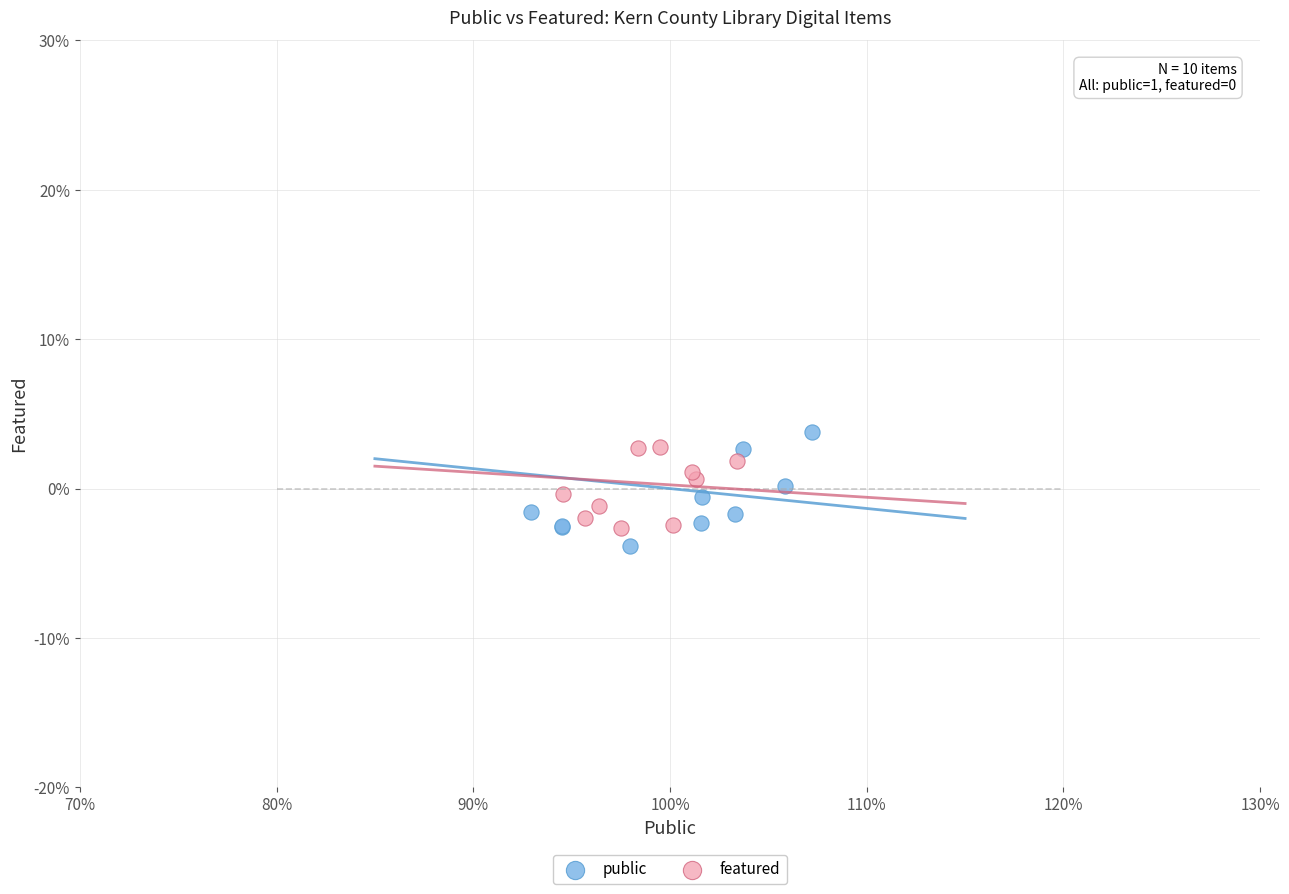

Which series has the widest spread of Y values?

public